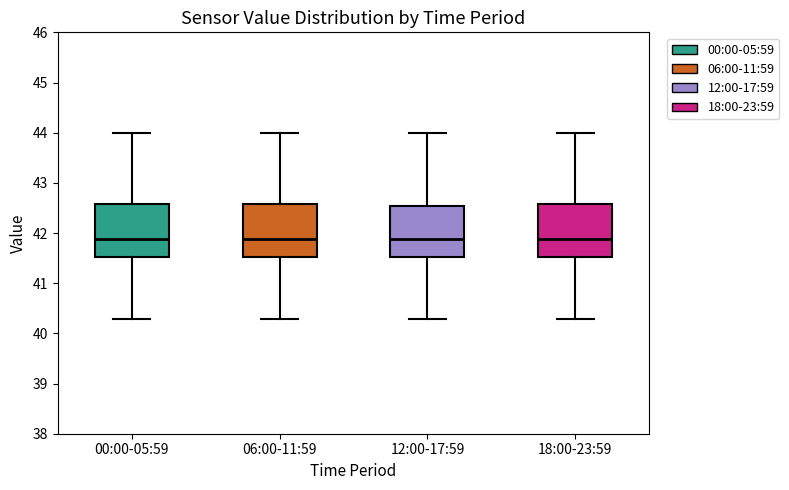

Reading left to right, read every box against the y-axis: the position of its median line, the range the box covers, and the ends of its whiskers. The values are not printed on the chart, so give them approximately, as read against the axis.

00:00-05:59: median 41.9, box 41.5 to 42.6, whiskers 40.3 to 44.0
06:00-11:59: median 41.9, box 41.5 to 42.6, whiskers 40.3 to 44.0
12:00-17:59: median 41.9, box 41.5 to 42.5, whiskers 40.3 to 44.0
18:00-23:59: median 41.9, box 41.5 to 42.6, whiskers 40.3 to 44.0